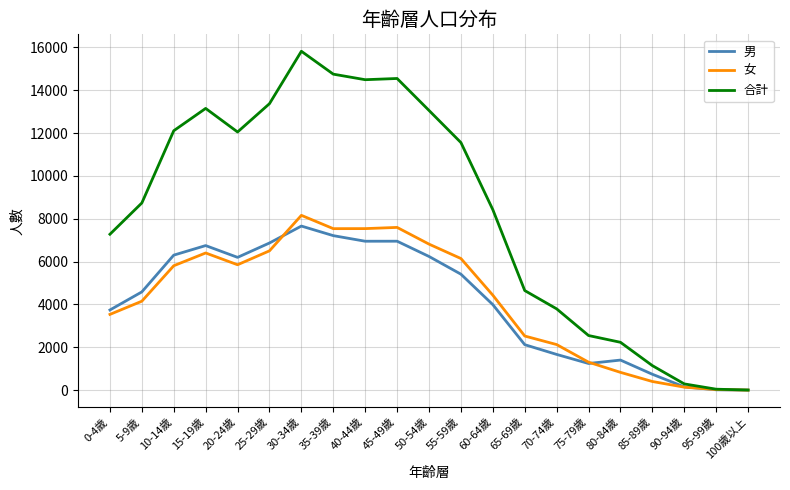

At which label is 女 closest to 4080?

5-9歲